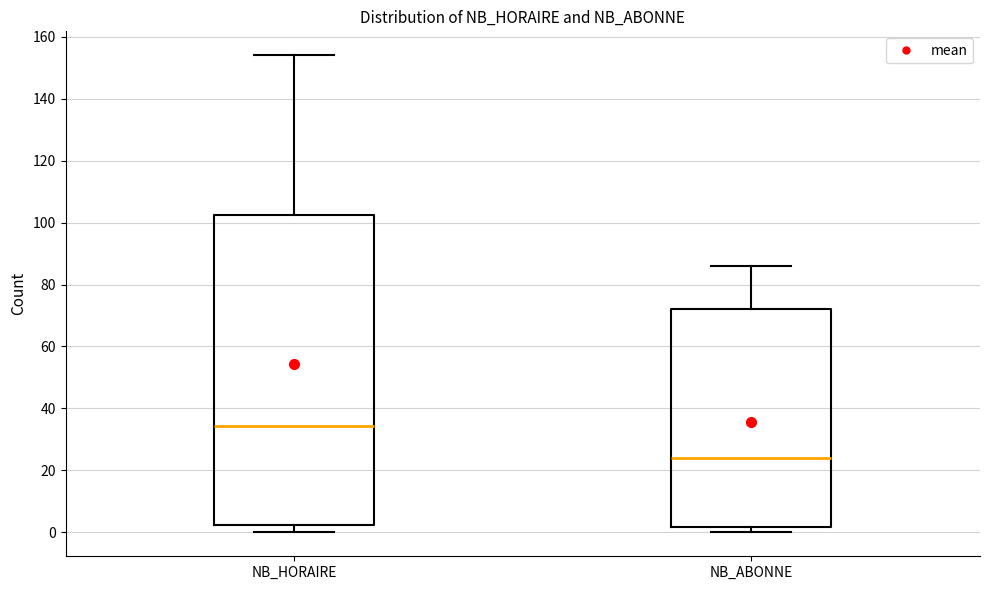

Where does the lower whisker of the box for NB_HORAIRE end on the y-axis? The values are not printed on the chart, so give them approximately, as read against the axis.

0